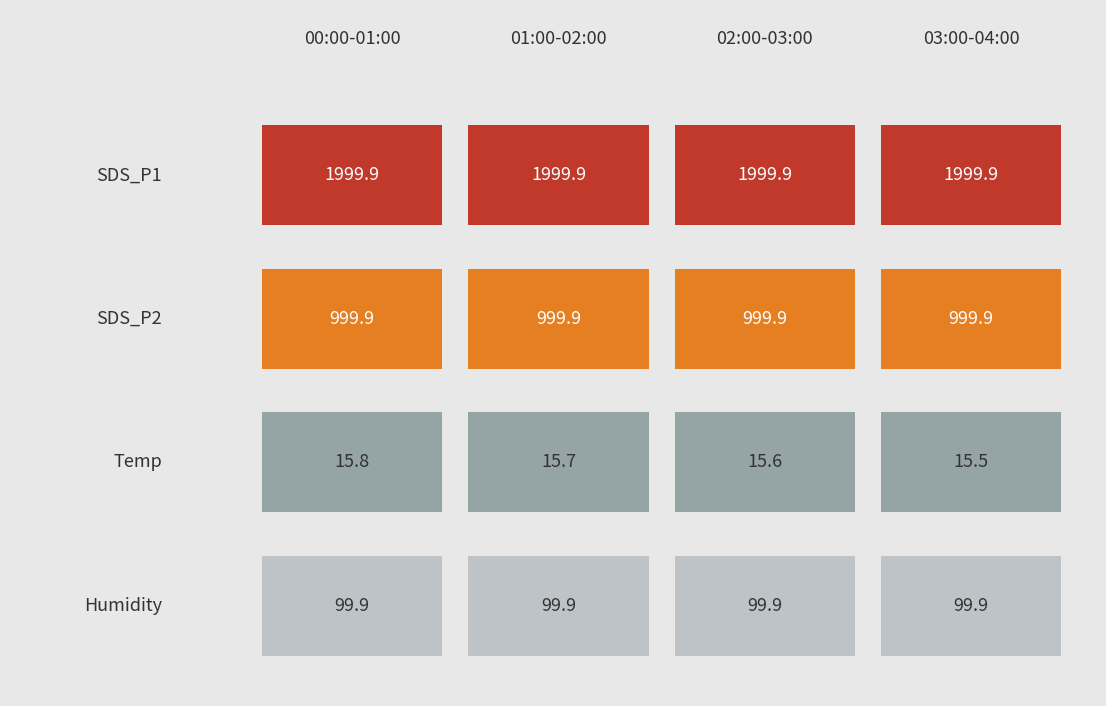

Reading right to left, what are all the values shown in this chart?

SDS_P1: 03:00-04:00=1999.9	02:00-03:00=1999.9	01:00-02:00=1999.9	00:00-01:00=1999.9
SDS_P2: 03:00-04:00=999.9	02:00-03:00=999.9	01:00-02:00=999.9	00:00-01:00=999.9
Temp: 03:00-04:00=15.5	02:00-03:00=15.6	01:00-02:00=15.7	00:00-01:00=15.8
Humidity: 03:00-04:00=99.9	02:00-03:00=99.9	01:00-02:00=99.9	00:00-01:00=99.9